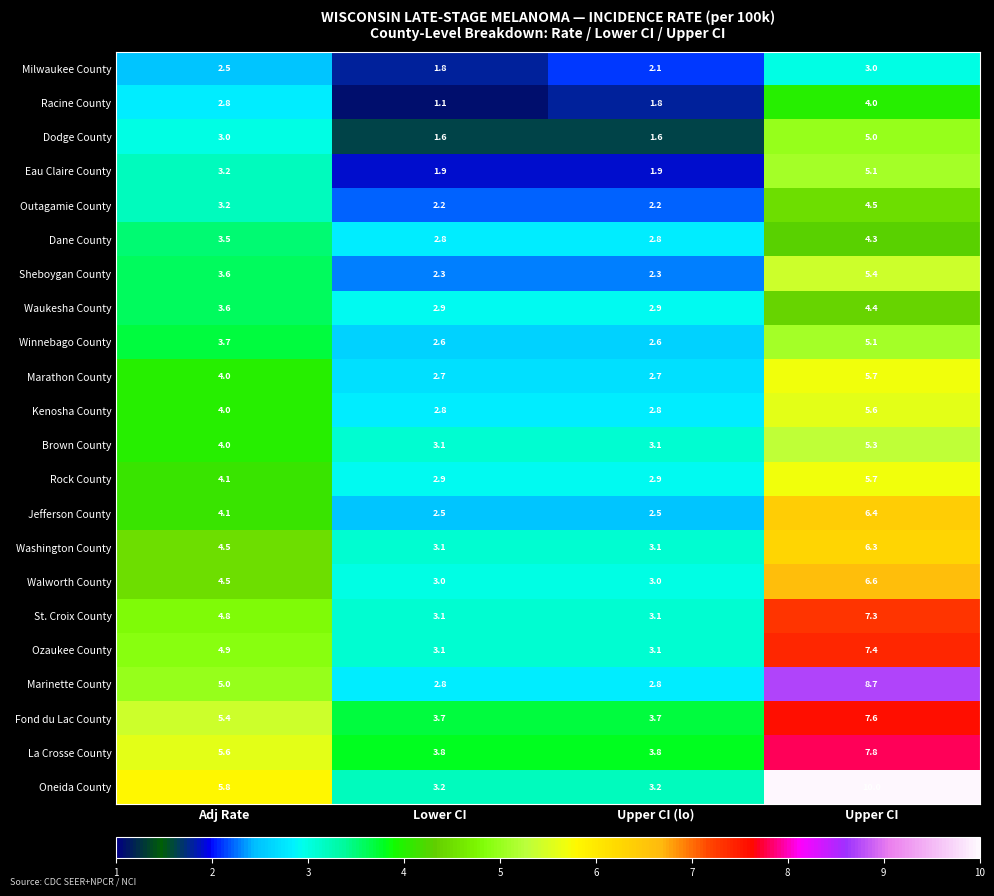

Where is Ozaukee County nearest to the value 5?

Adj Rate